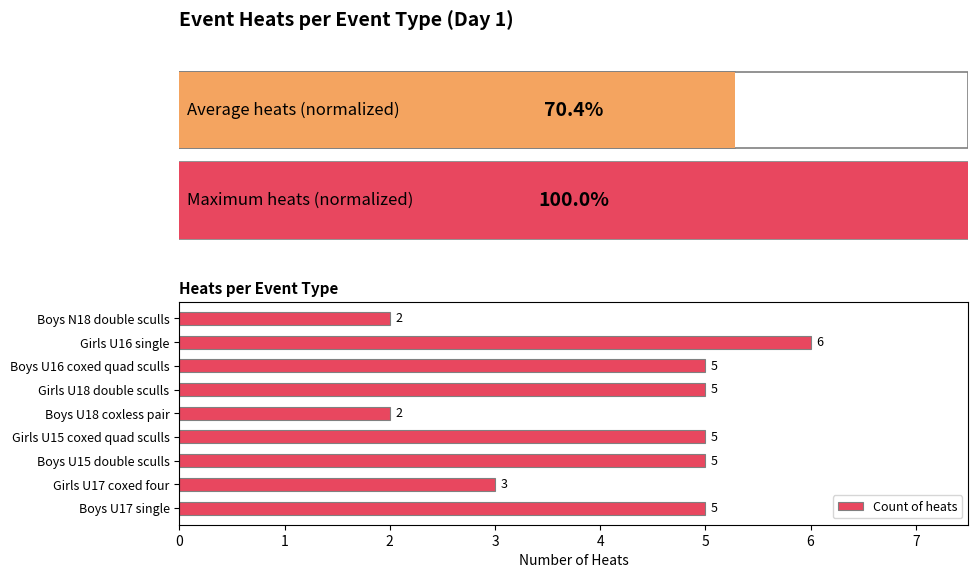

What is the sum of the values at Girls U18 double sculls and Girls U17 coxed four?

8